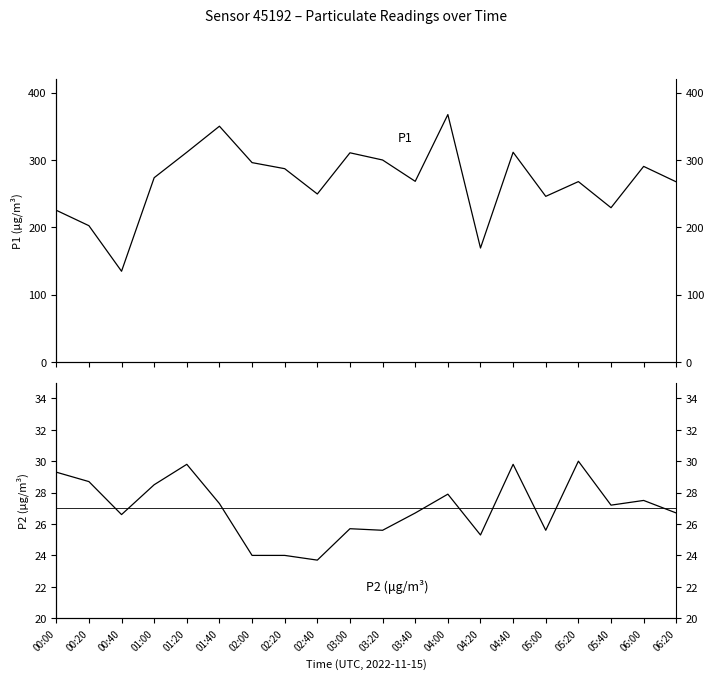

Rank the series by their maximum value, from lowest to highest.

P2, P1